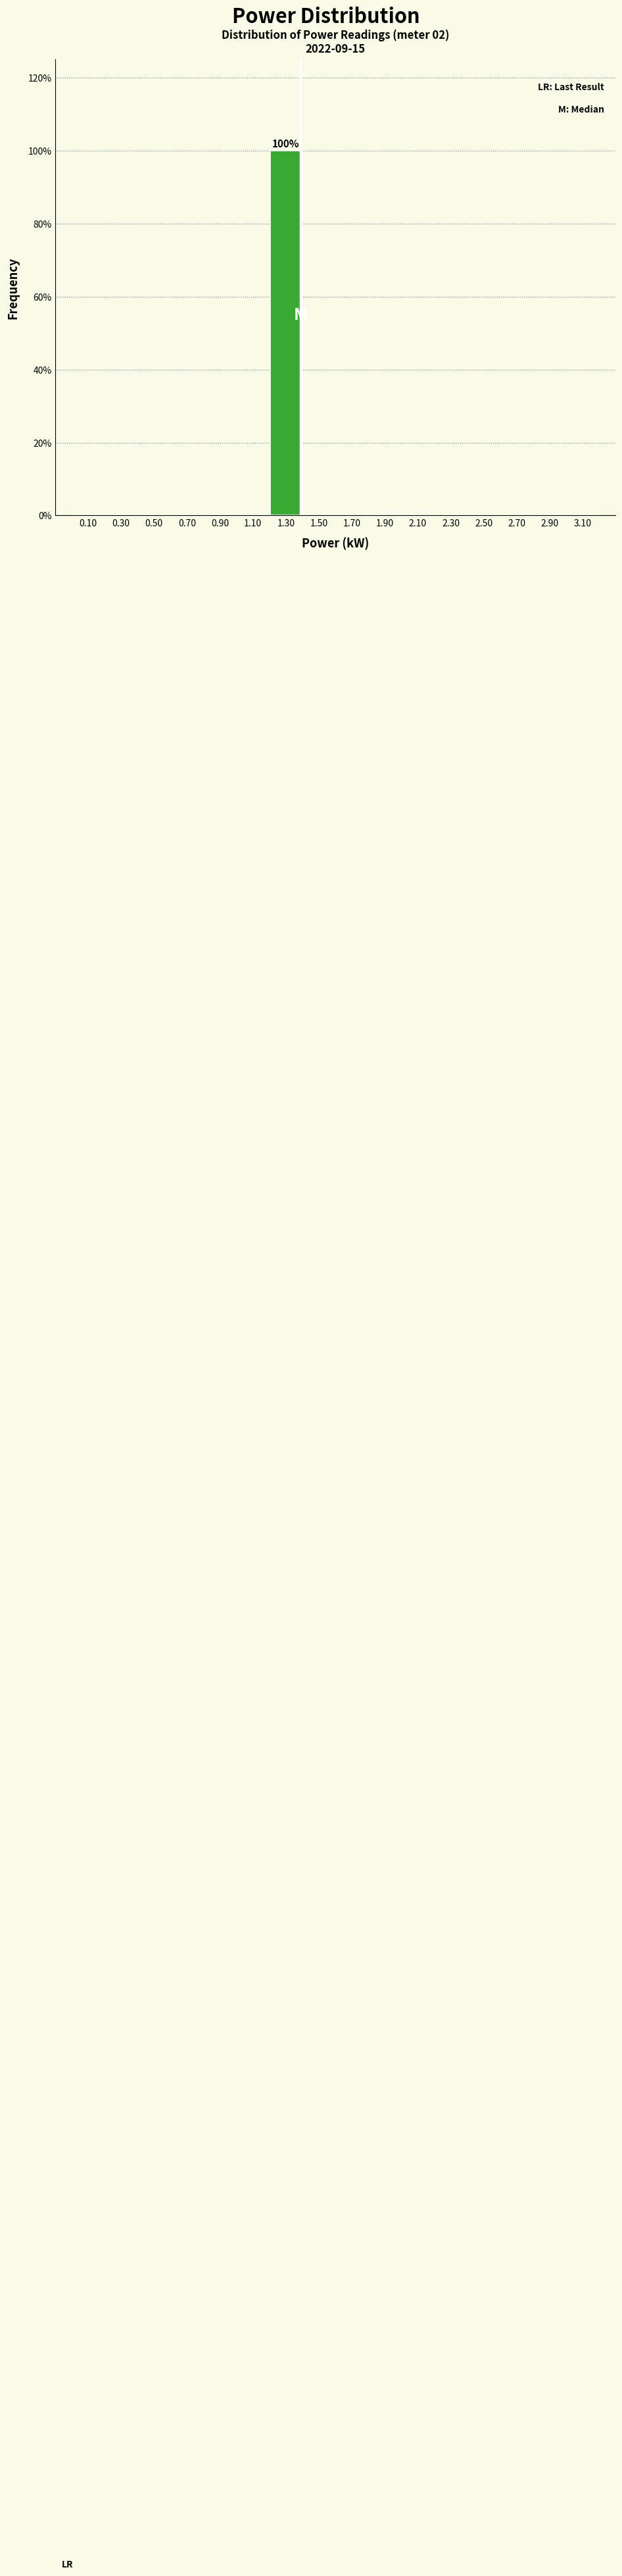

Which range on the x-axis has the tallest bar?

1.2 to 1.4